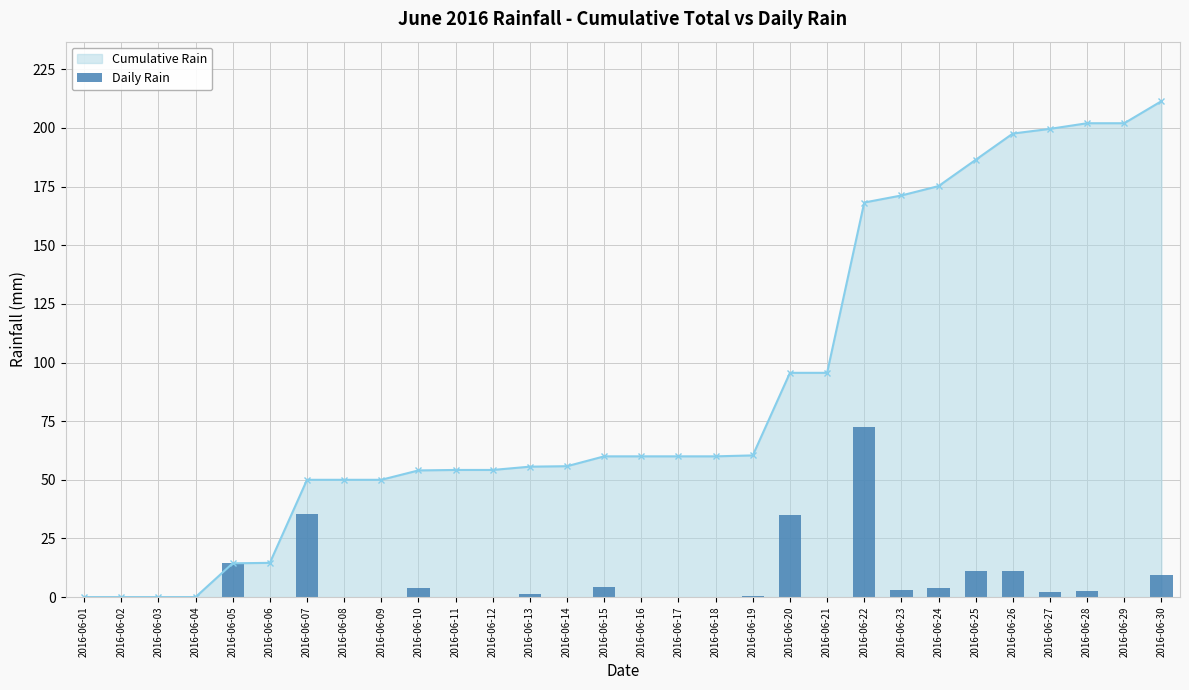

Which label corresponds to the smallest value in the chart?

2016-06-01